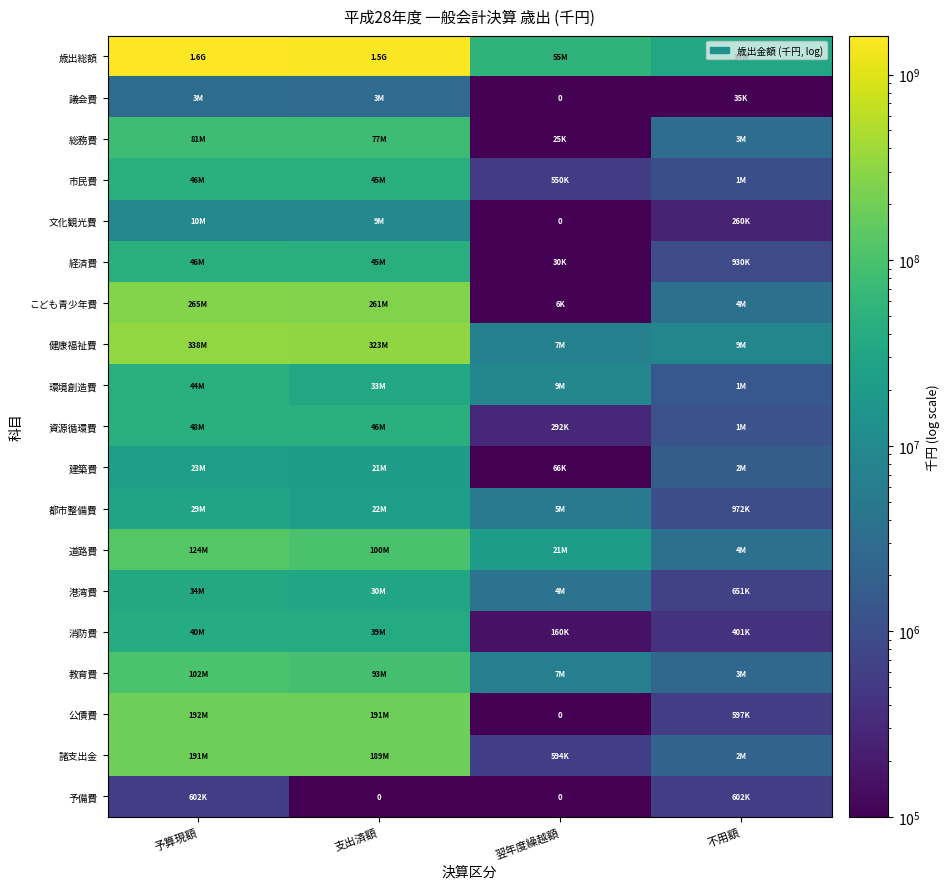

At which category is the sum across all series the highest?

予算現額